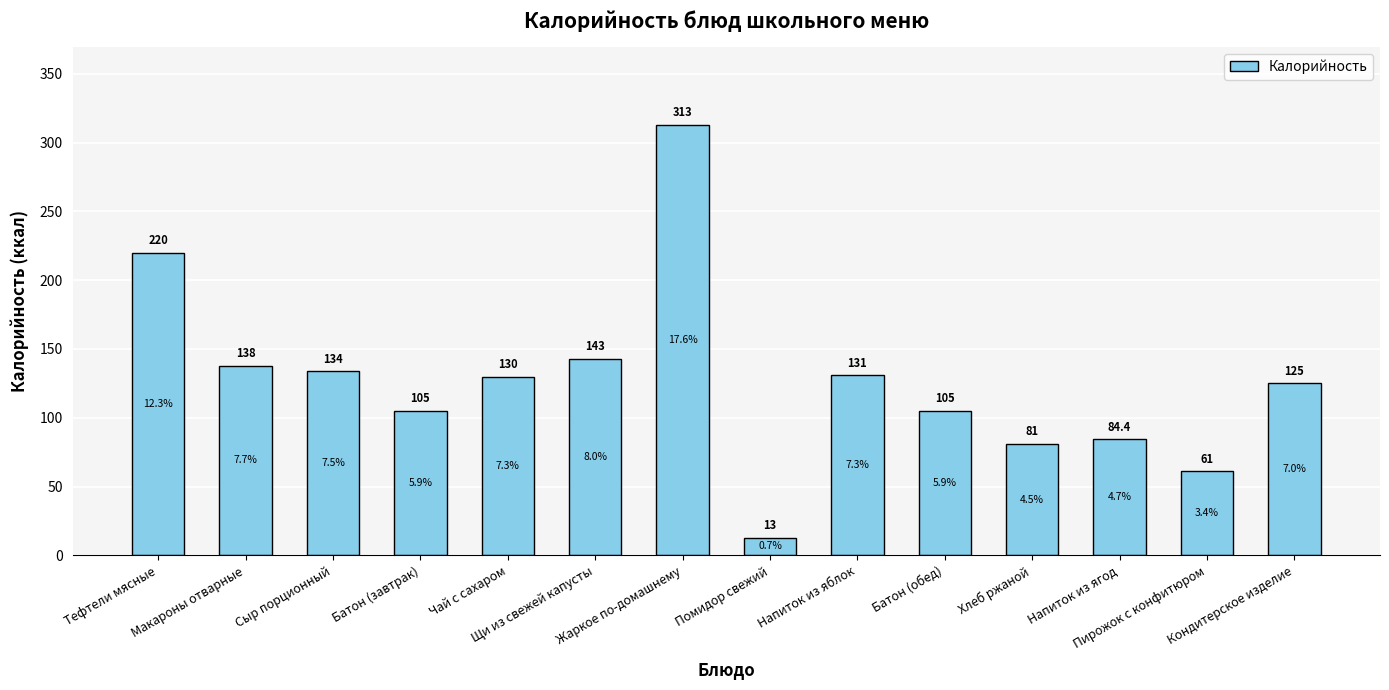

Reading left to right, list all the values displayed in this chart.

220.0	138.0	134.0	105.0	130.0	143.0	313.0	13.0	131.0	105.0	81.0	84.4	61.0	125.0